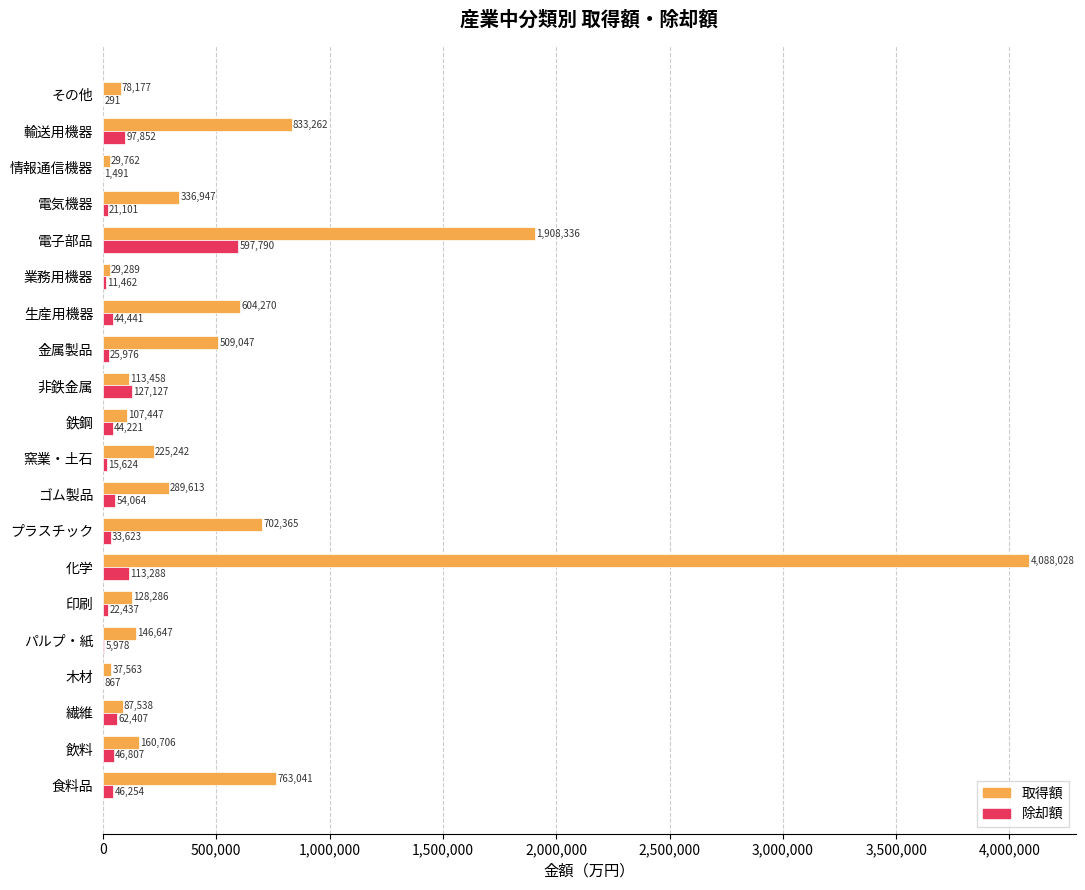

Which category has the highest value in the 取得額 series?

化学